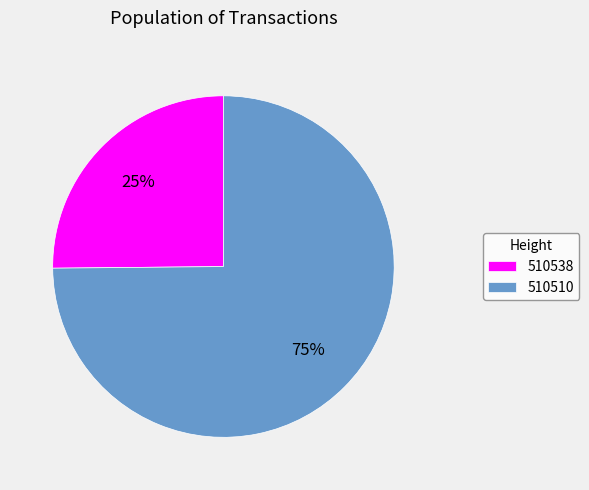

Combined, do 510510 and 510538 account for over 50%?

Yes